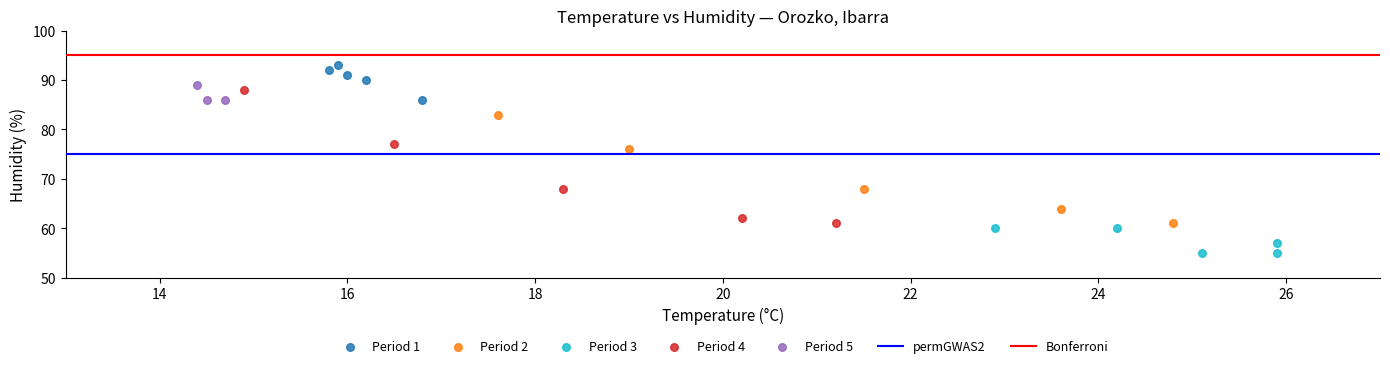

Which series reaches the maximum Y coordinate?

Period 1